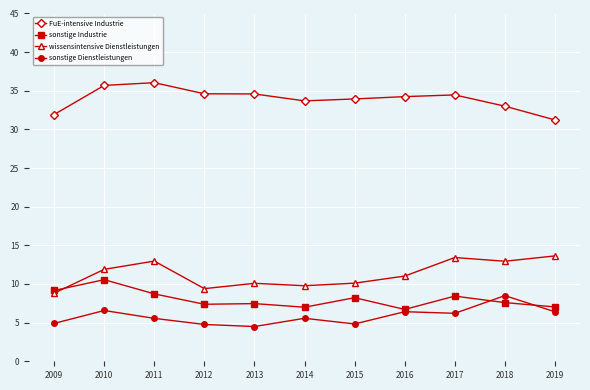

Between 2015 and 2019, which series saw the biggest shift?

wissensintensive Dienstleistungen